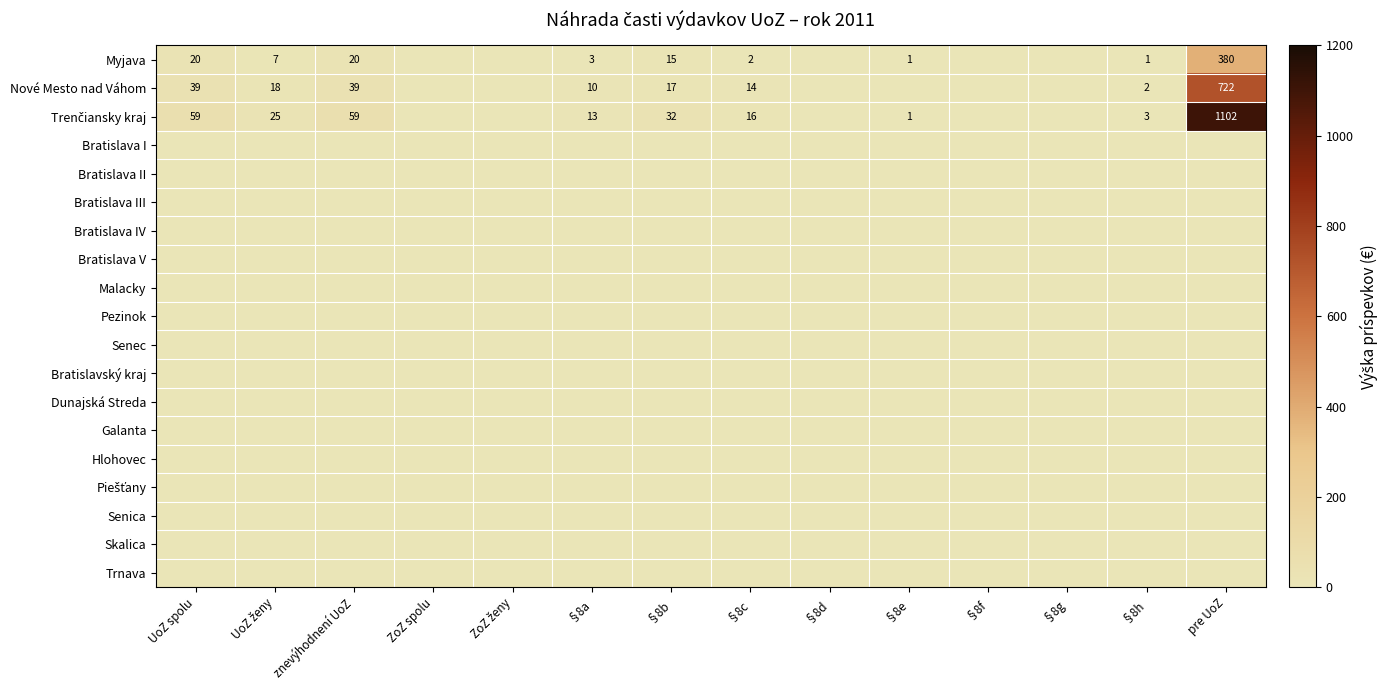

What is the sum of all Trenčiansky kraj values?

1310